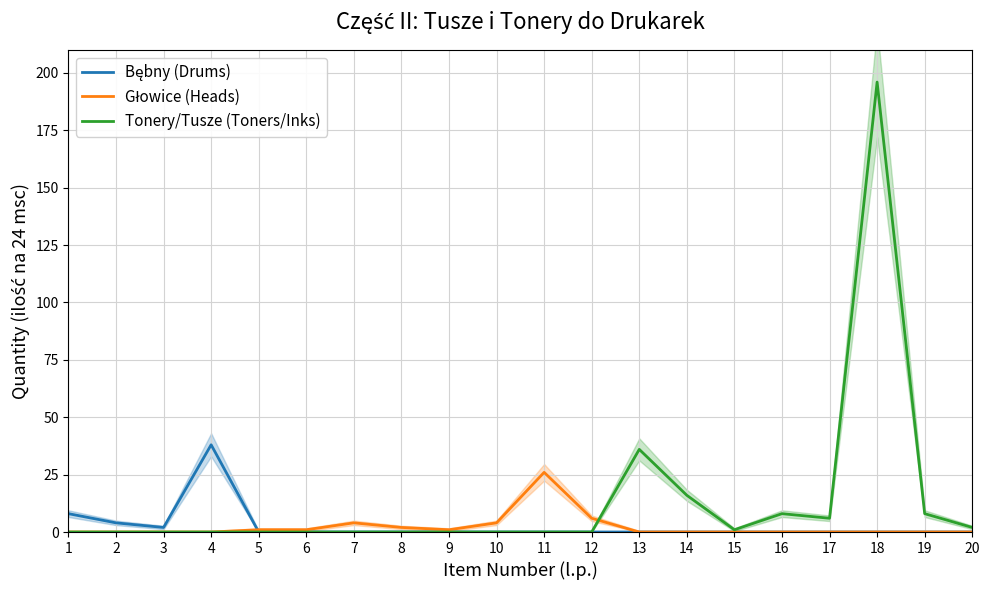

At which label is Głowice (Heads) closest to 13?

12